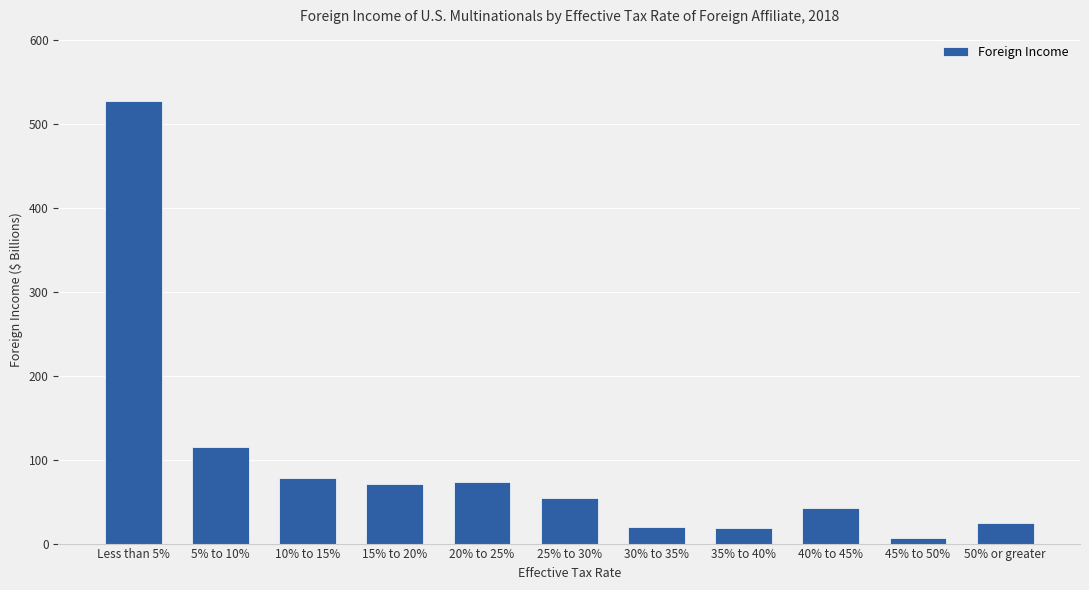

What position from the left is 50% or greater?

11